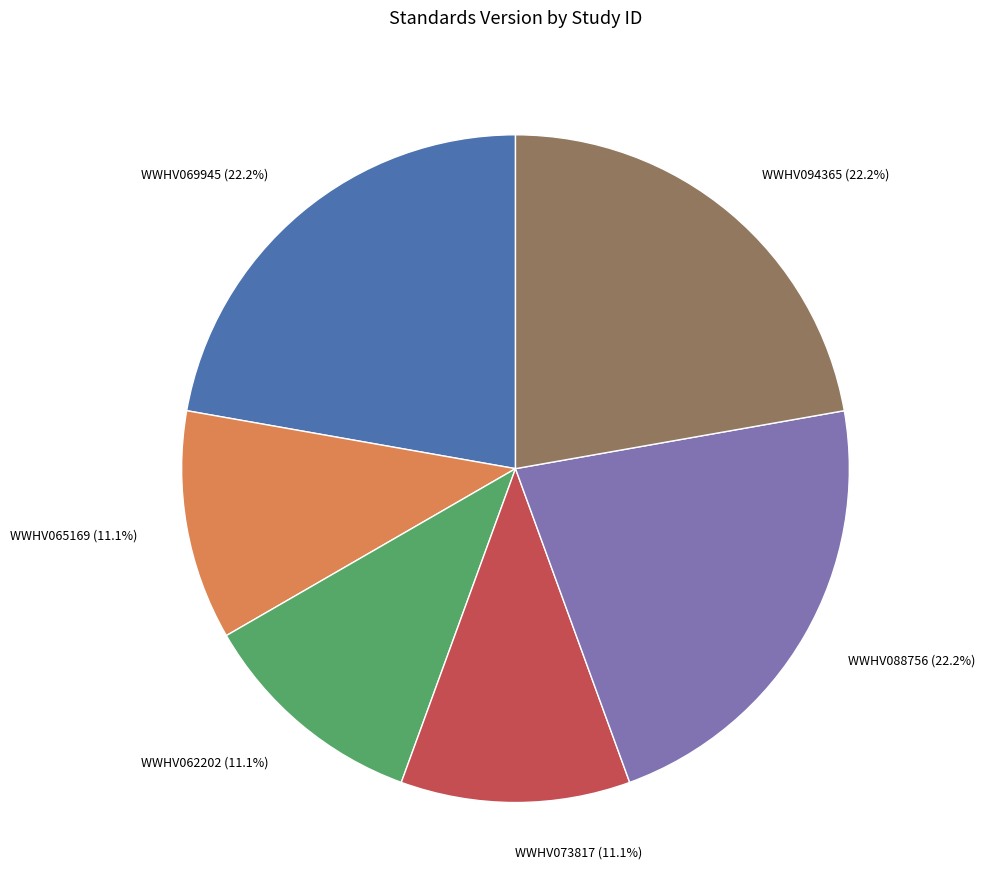

Is there a majority slice in this chart?

No